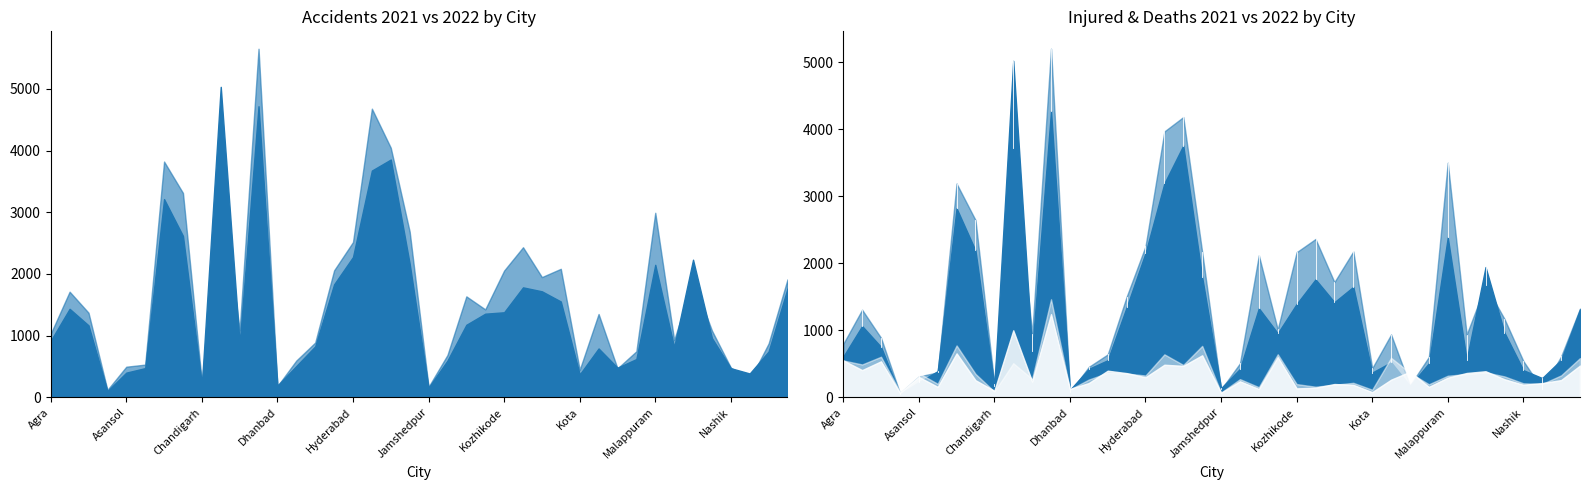

True or false: Accidents 2021 has more than 2 points higher than both neighbors.

True